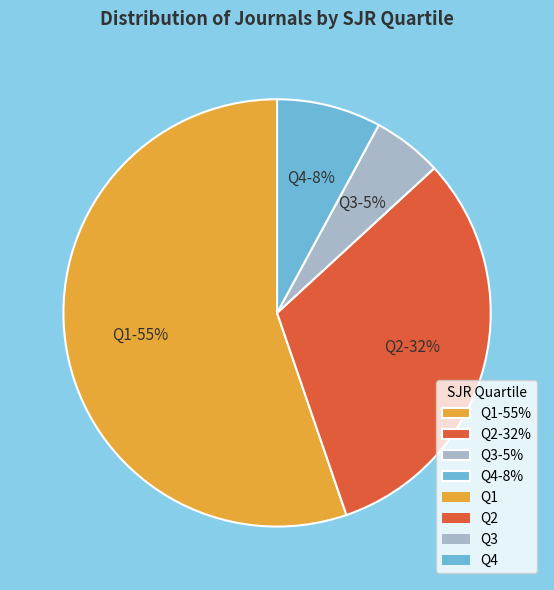

To the nearest percent, what is the difference between the Q4 and Q2 slice percentages?

24%